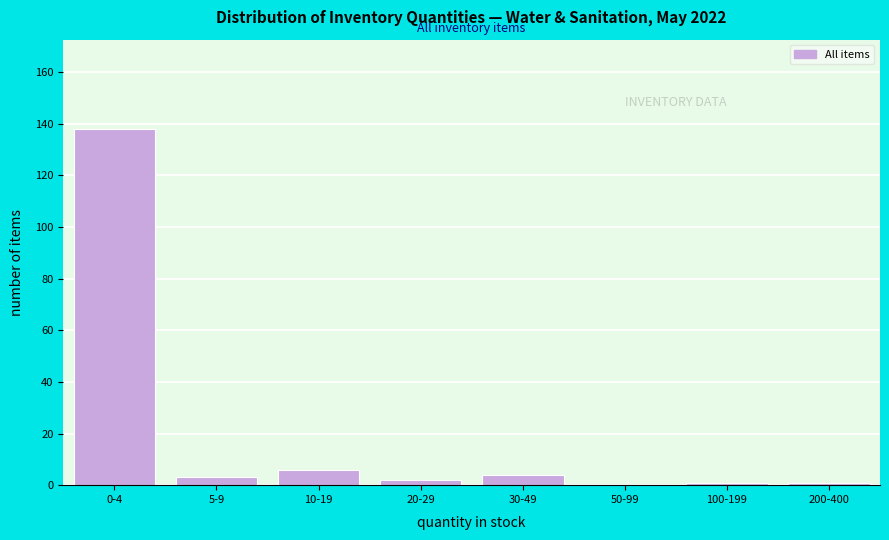

Reading left to right, extract all data points from this chart.

0-4=138	5-9=3	10-19=6	20-29=2	30-49=4	50-99=0	100-199=1	200-400=1